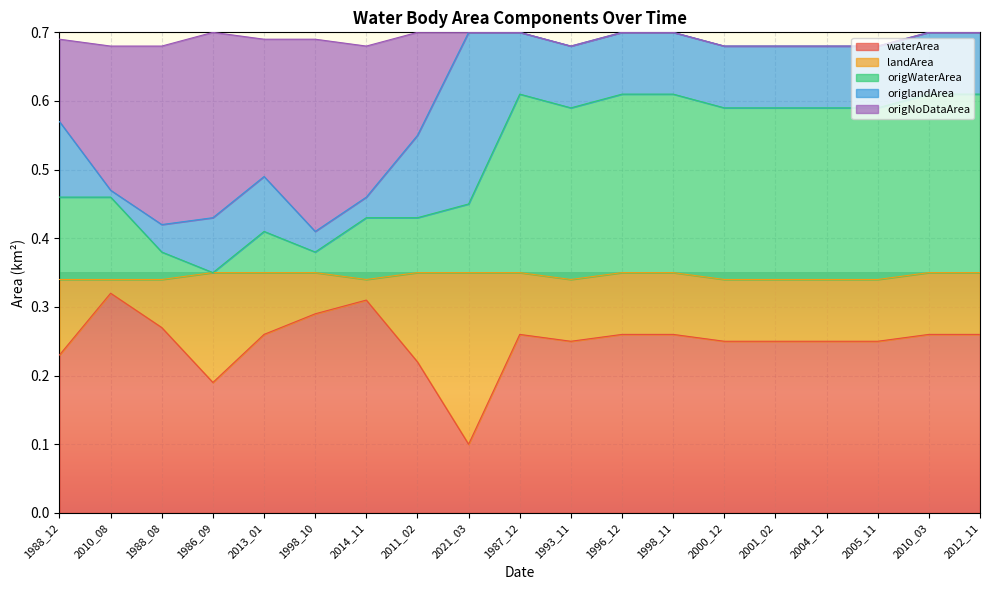

True or false: origWaterArea and origNoDataArea intersect in this chart.

False